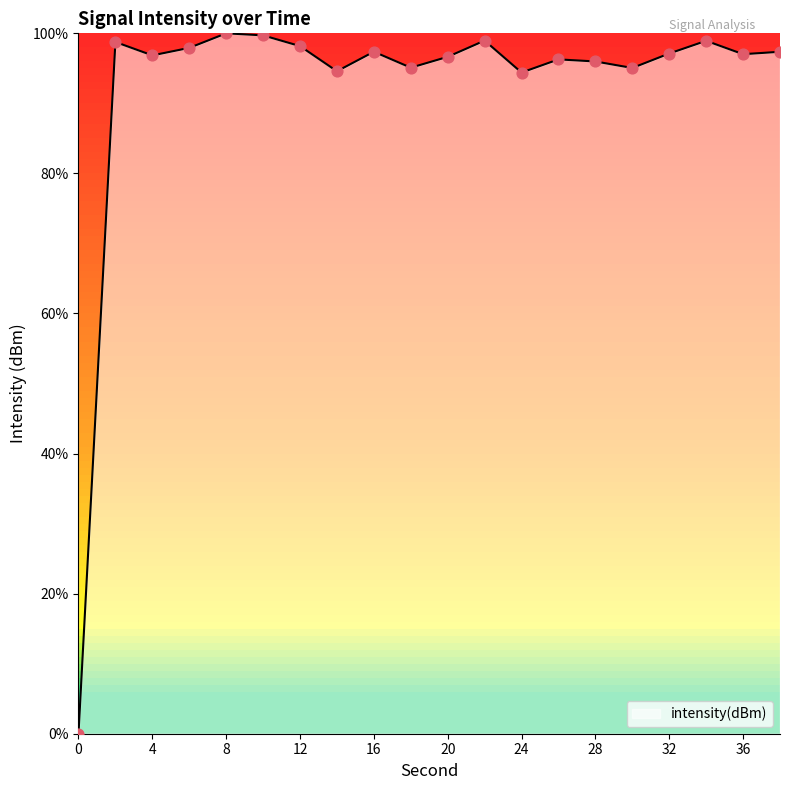

What is the difference between the maximum and minimum values?

100.0